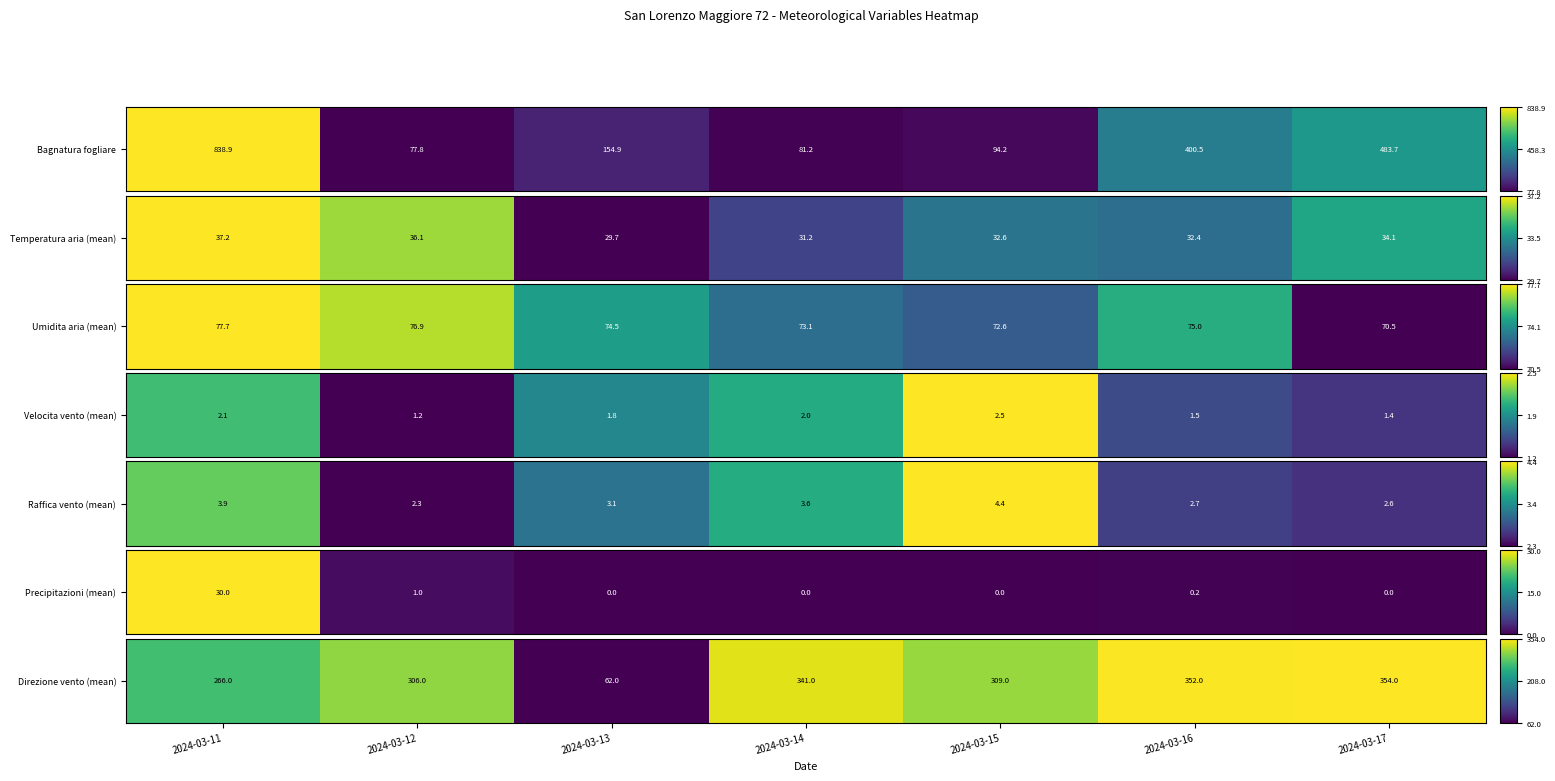

What is the change in value from 2024-03-12 to 2024-03-14?

+0.1